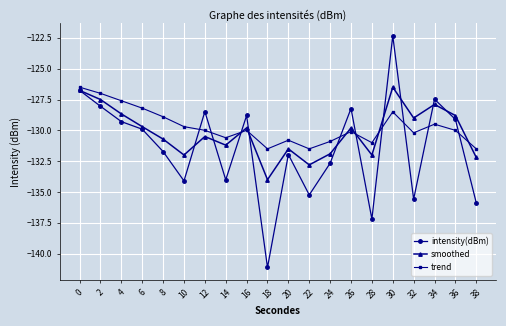

What is the total value across all series at 28?

-400.2